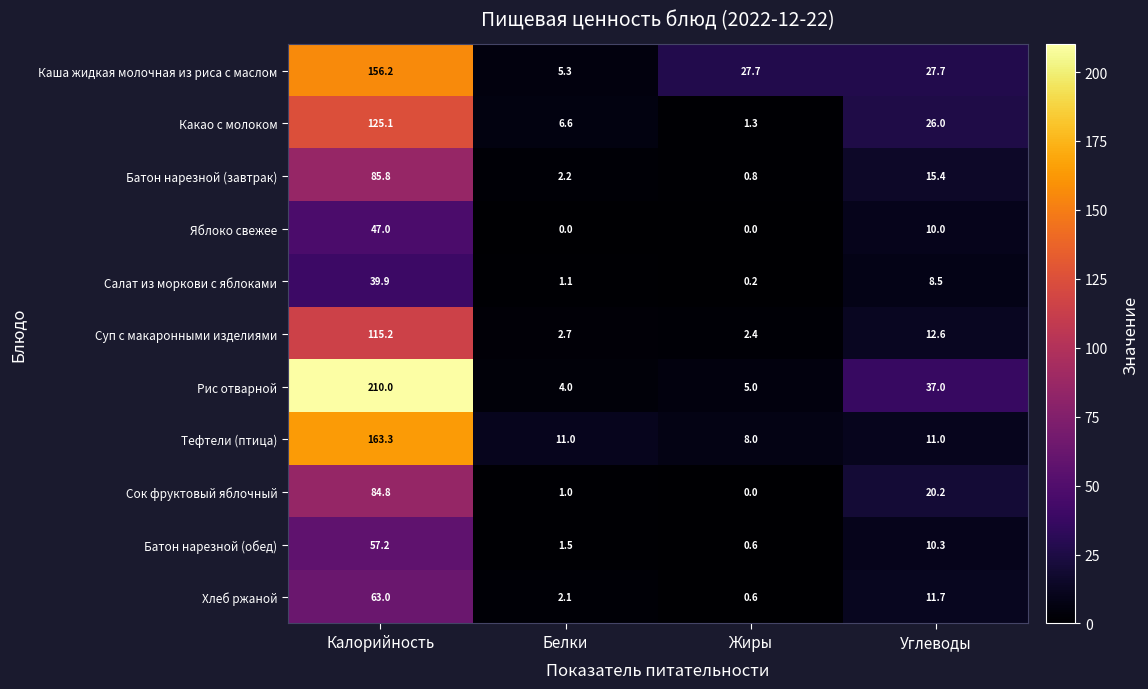

At which category does the chart reach its peak across all series?

Калорийность